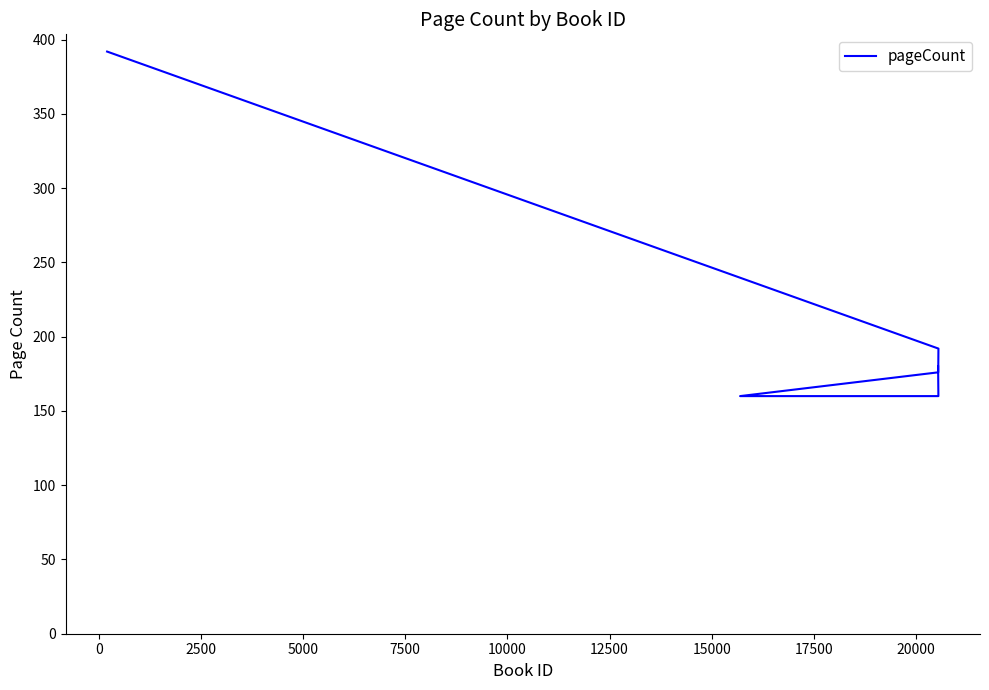

What is the average value?

202